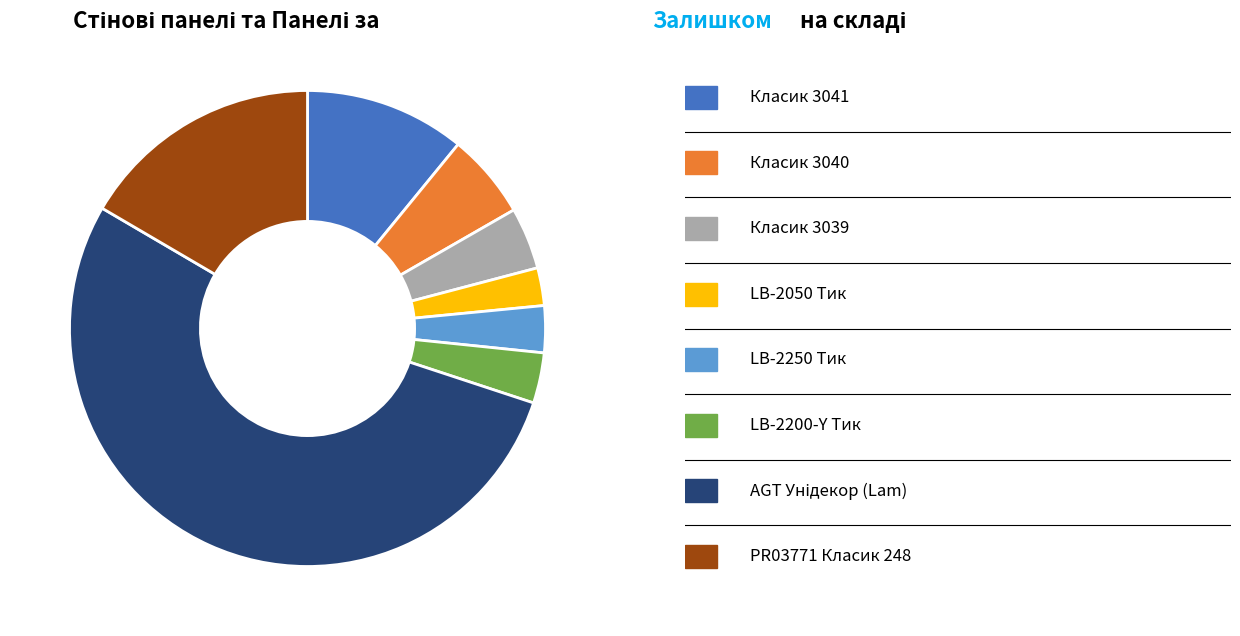

Count the number of slices in the pie.

8